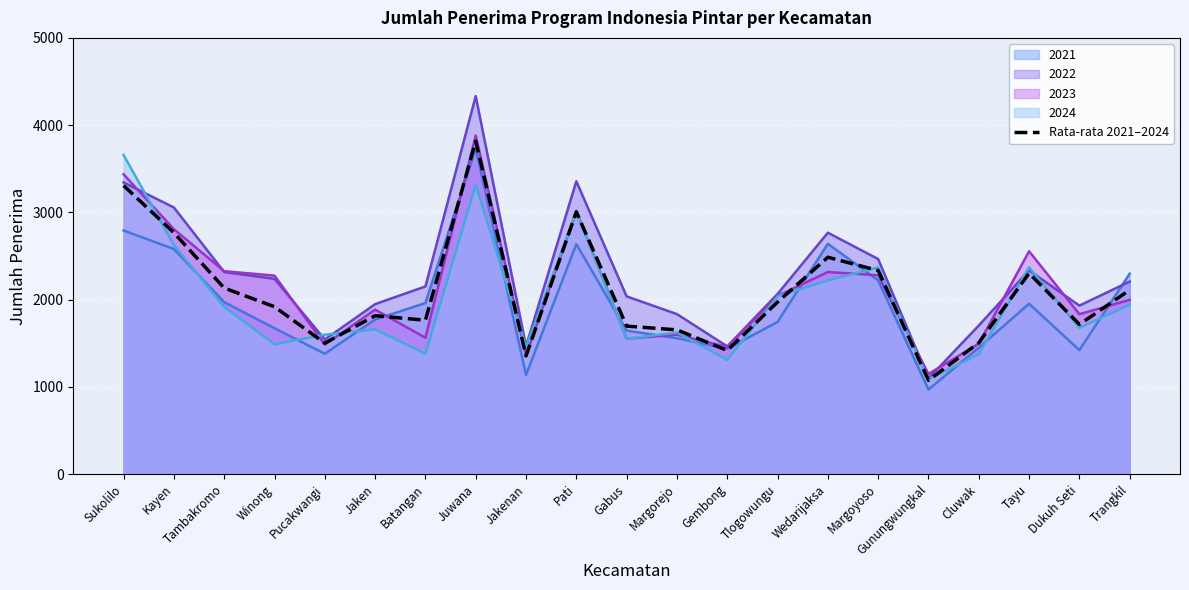

What is the value of the 8th point from the left?

3816.5